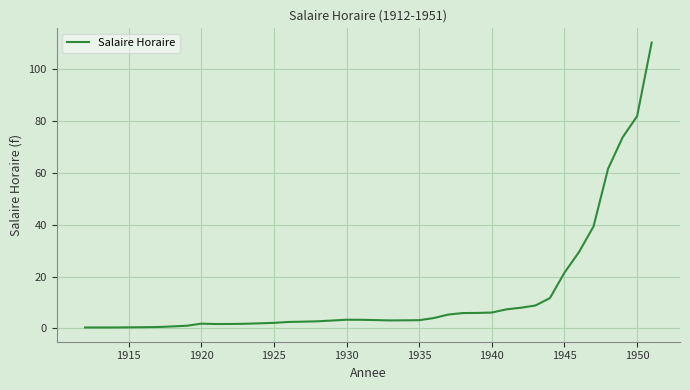

What is the smallest value displayed?

0.3